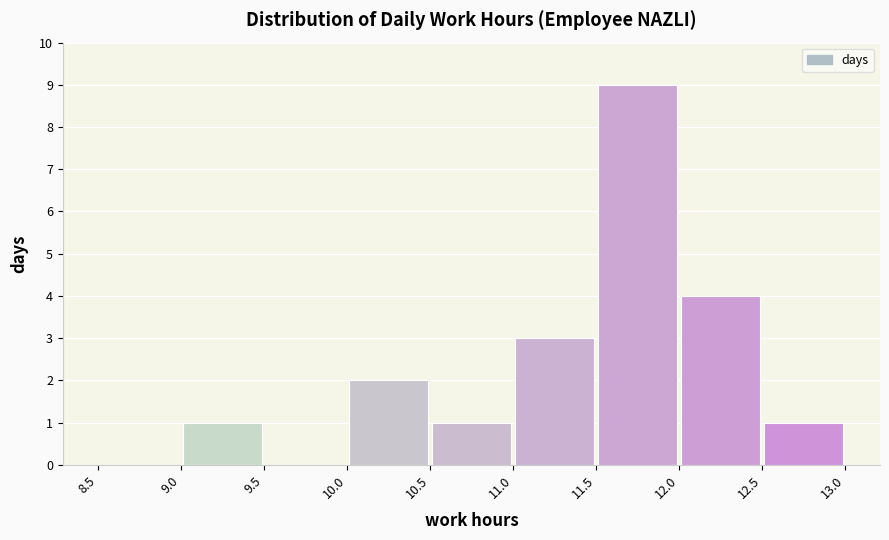

What is the height of the bar covering 10.5 to 11.0 on the x-axis? The values are not printed on the chart, so give them approximately, as read against the axis.

1